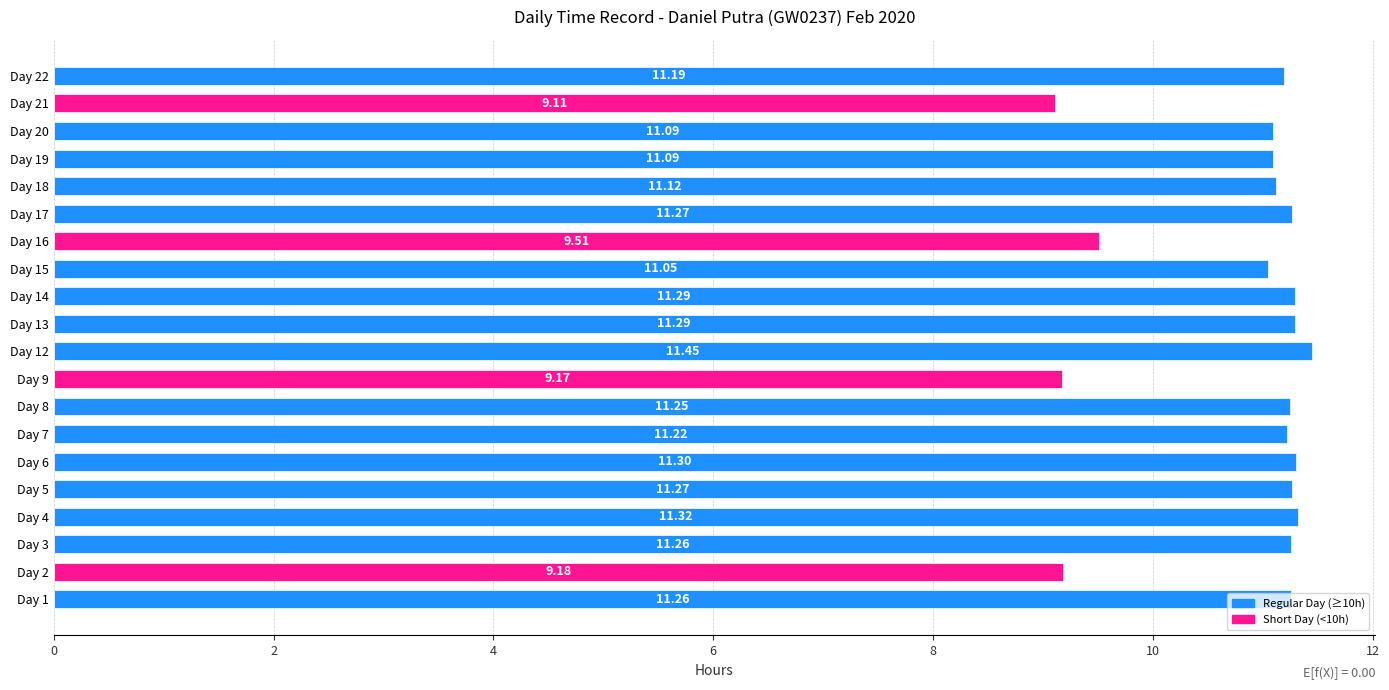

Which has a higher value, Day 6 or Day 14?

Day 6